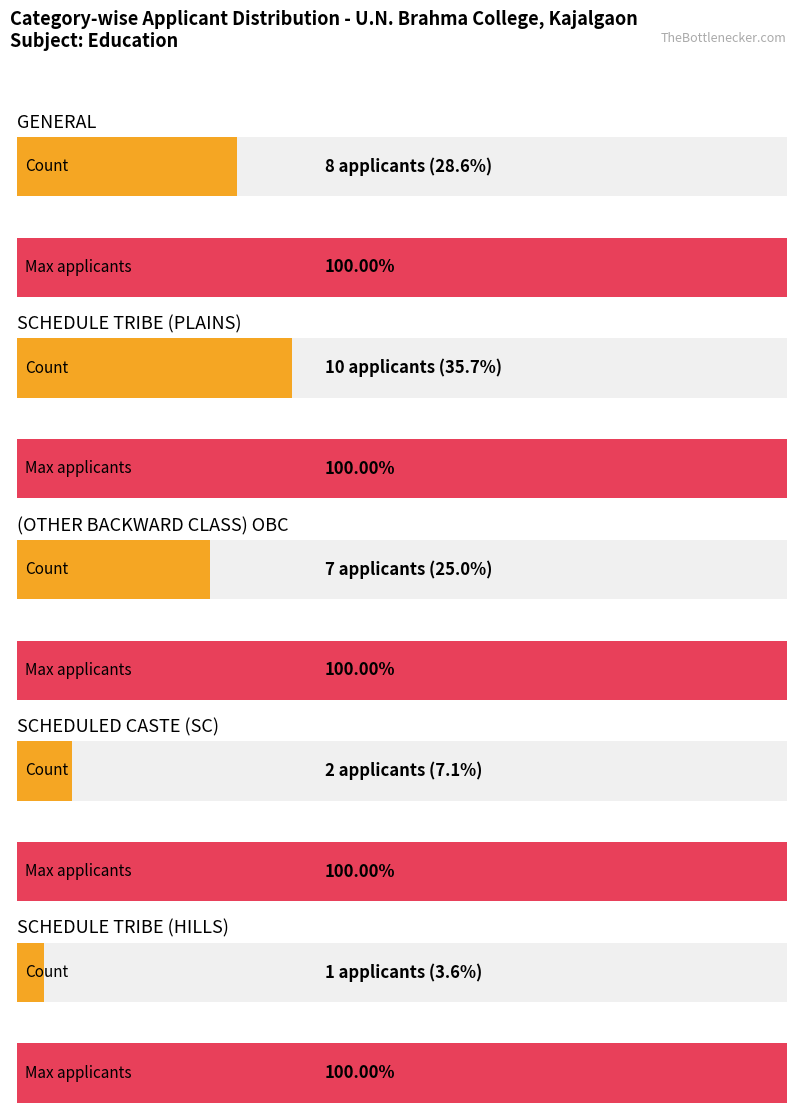

Between (OTHER BACKWARD CLASS) OBC and SCHEDULE TRIBE (HILLS), which is larger?

(OTHER BACKWARD CLASS) OBC